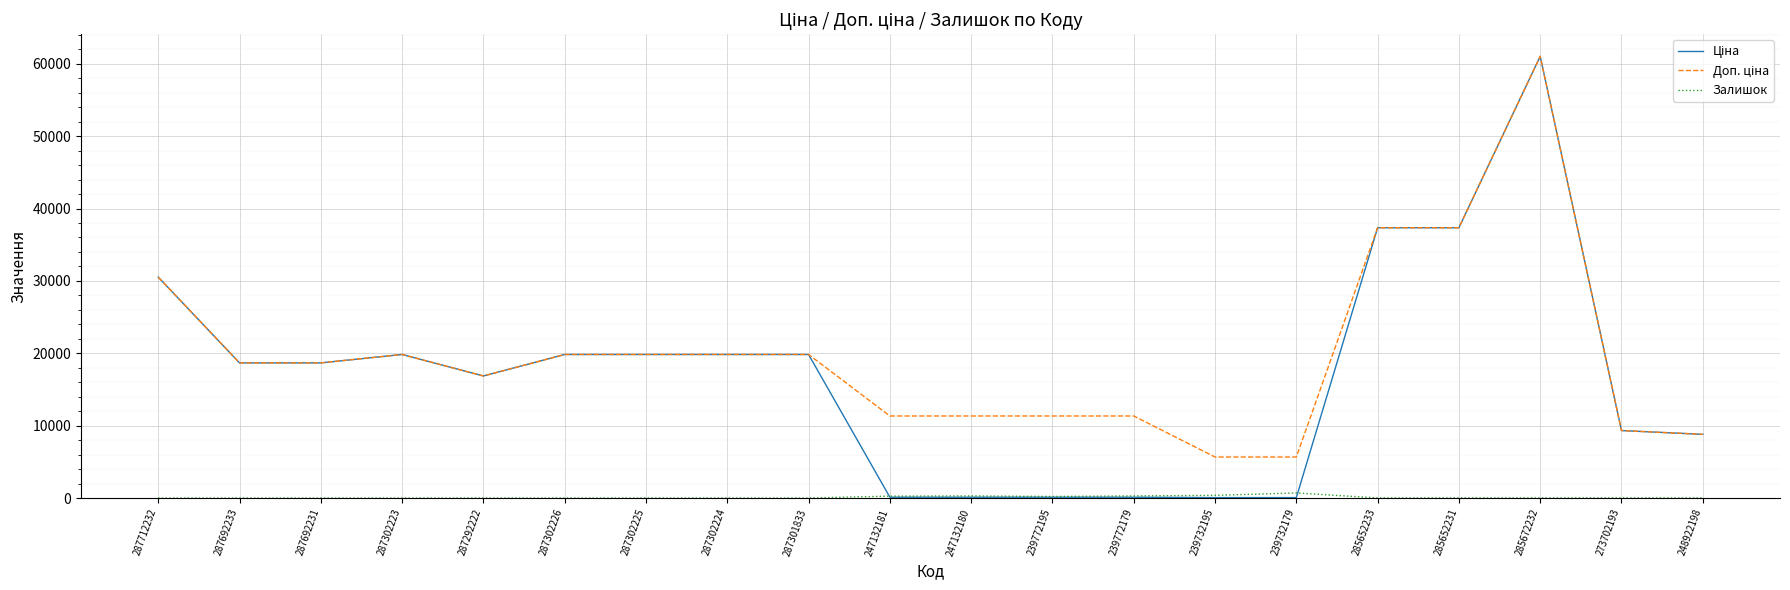

What is the difference between the highest and lowest values at 287692233?

18671.5